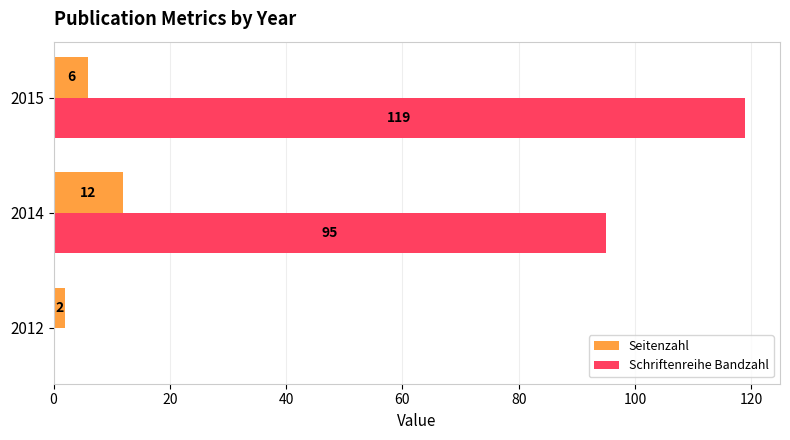

What is the sum of all Seitenzahl values?

20